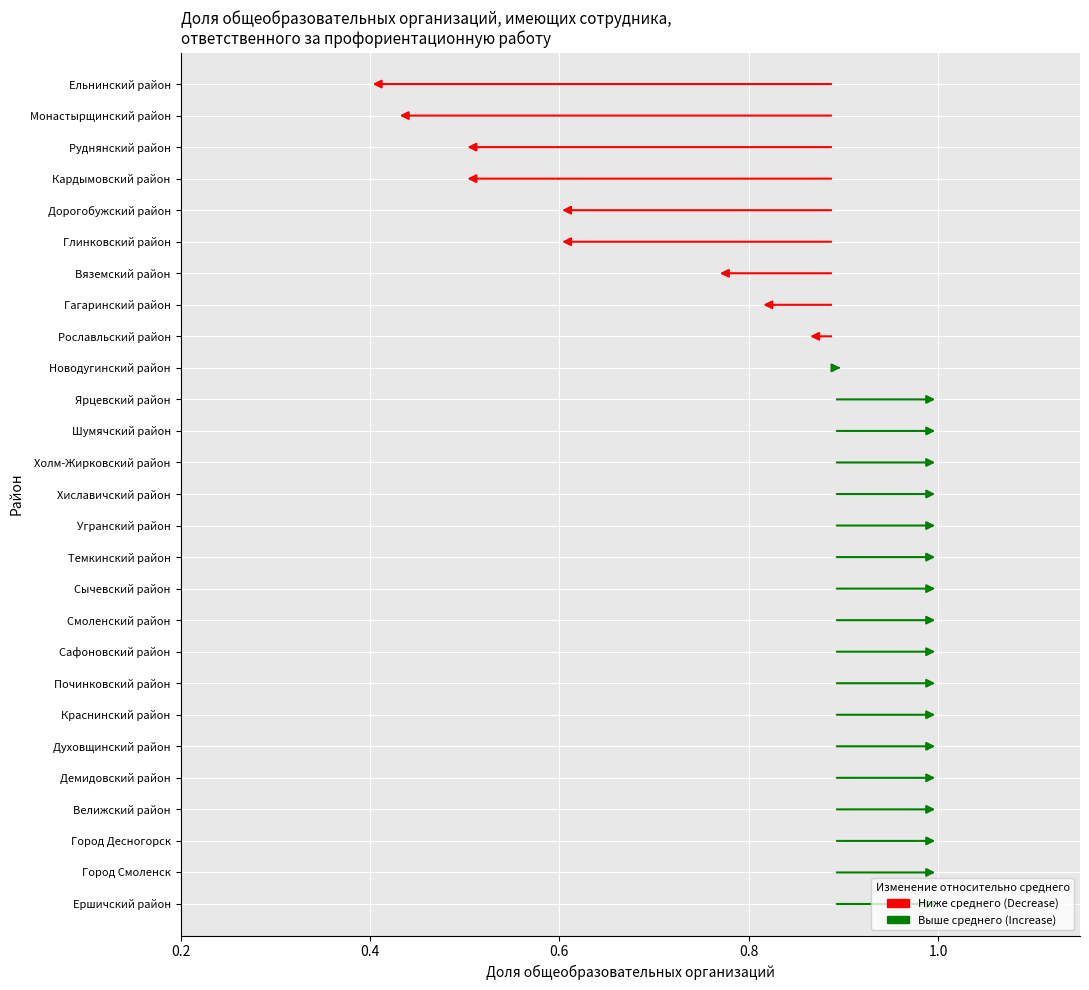

Rank the series at Город Десногорск from lowest to highest value.

Среднее значение, Фактическое значение